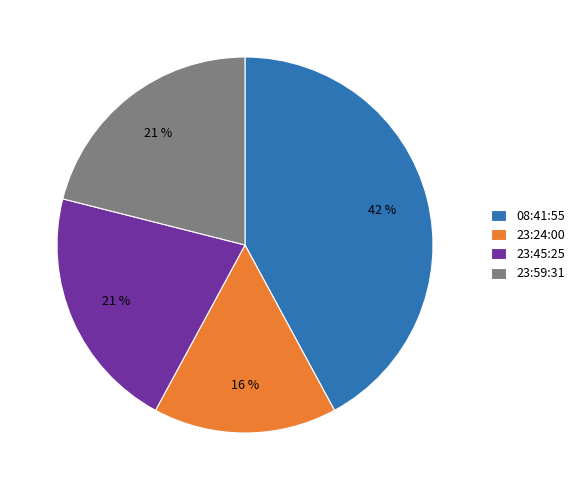

Which category has the biggest portion of the pie?

08:41:55